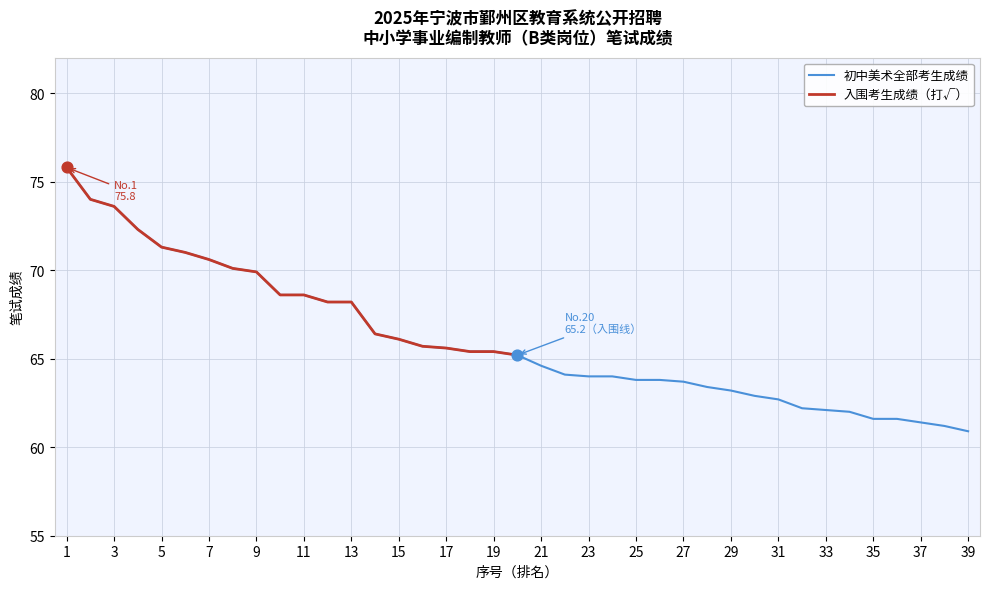

Which series has the widest spread of Y values?

初中美术全部考生成绩